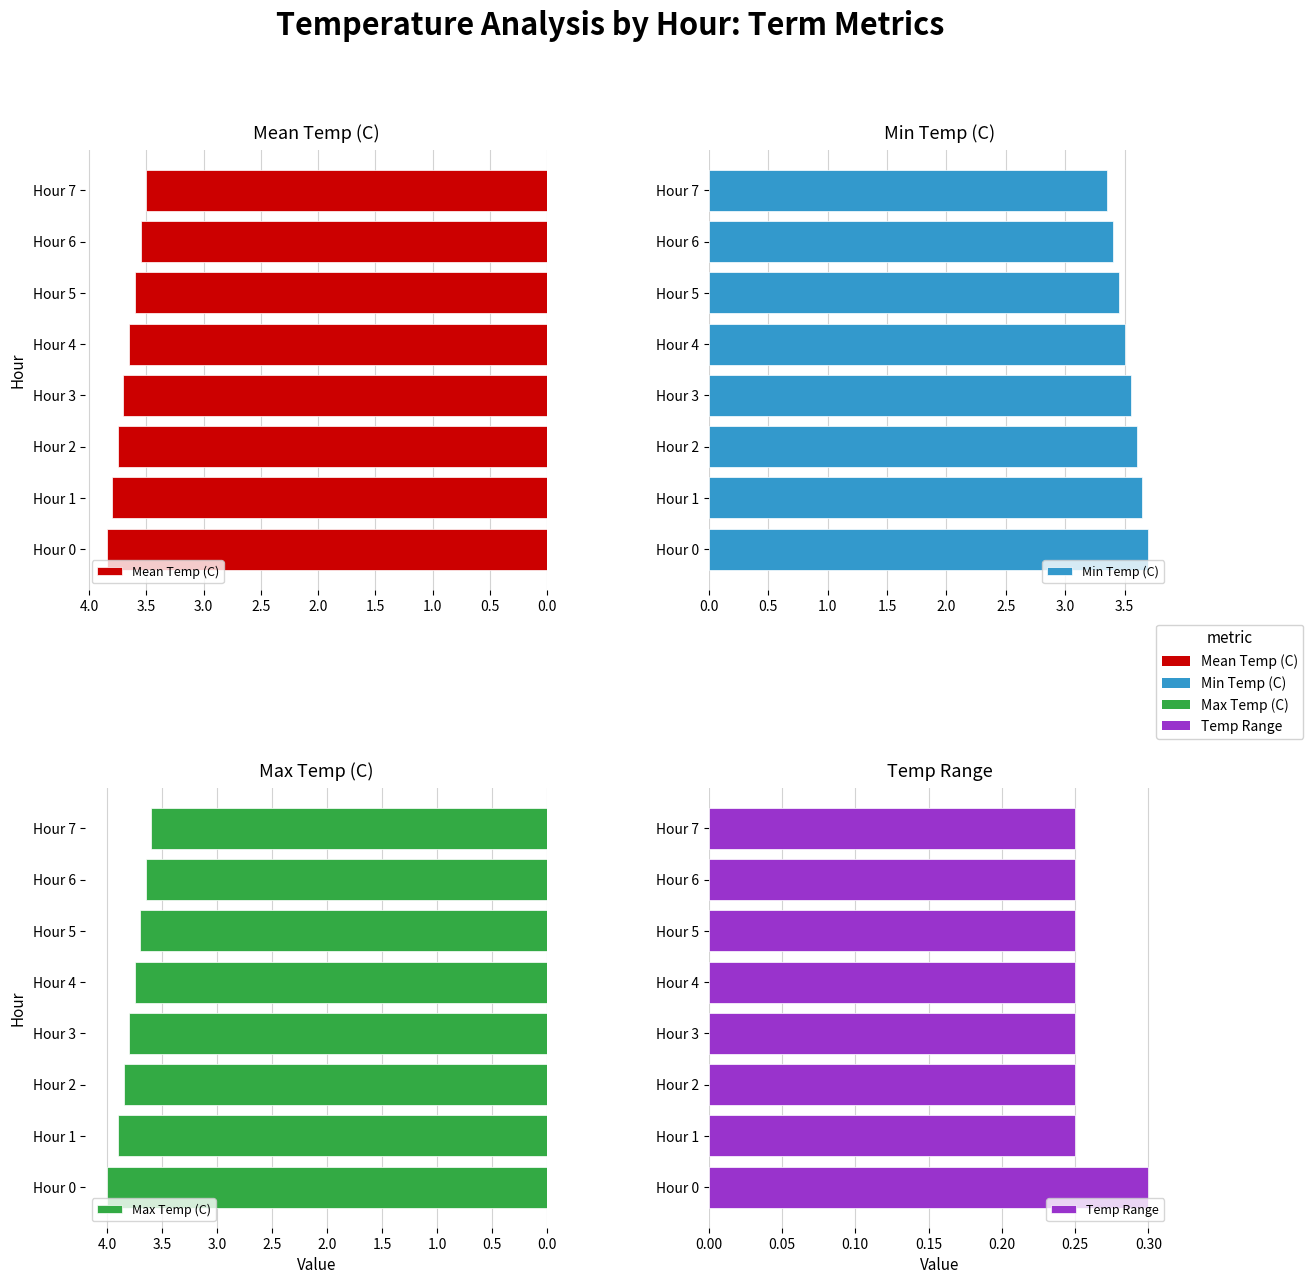

What are all the series names shown in the legend?

Mean Temp (C), Min Temp (C), Max Temp (C), Temp Range